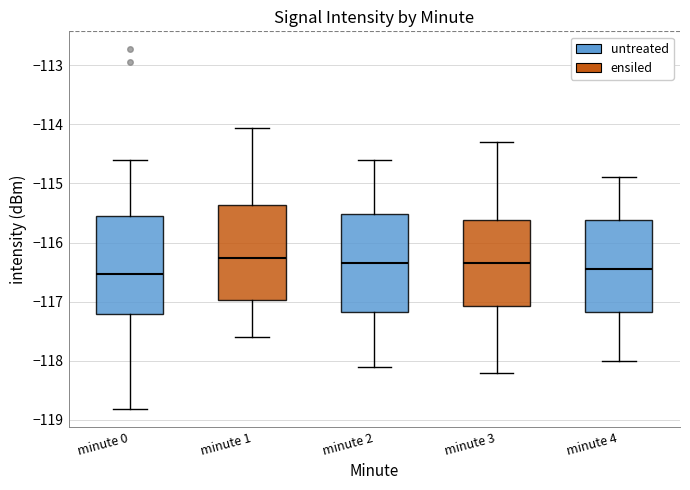

Reading left to right, read every box against the y-axis: the position of its median line, the range the box covers, and the ends of its whiskers. The values are not printed on the chart, so give them approximately, as read against the axis.

minute 0: median -116.5, box -117.2 to -115.5, whiskers -118.8 to -114.6
minute 1: median -116.3, box -117.0 to -115.4, whiskers -117.6 to -114.1
minute 2: median -116.3, box -117.2 to -115.5, whiskers -118.1 to -114.6
minute 3: median -116.3, box -117.1 to -115.6, whiskers -118.2 to -114.3
minute 4: median -116.4, box -117.2 to -115.6, whiskers -118.0 to -114.9